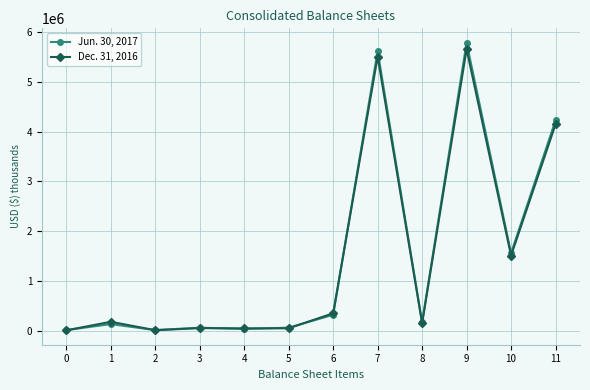

Is this an area chart (filled region under the line)?

No